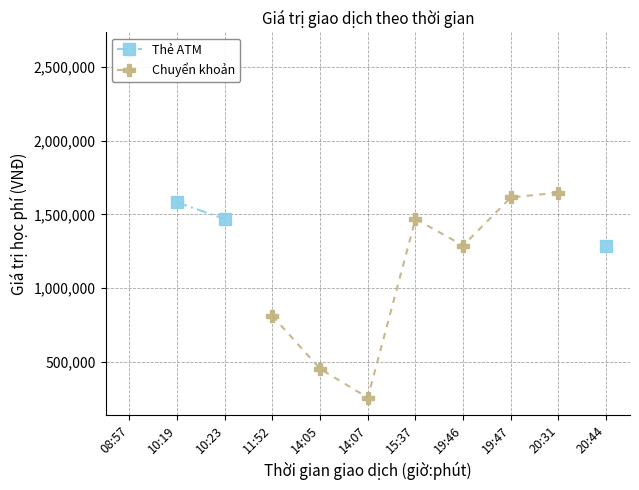

True or false: Thẻ ATM and Chuyển khoản cross at least once.

False